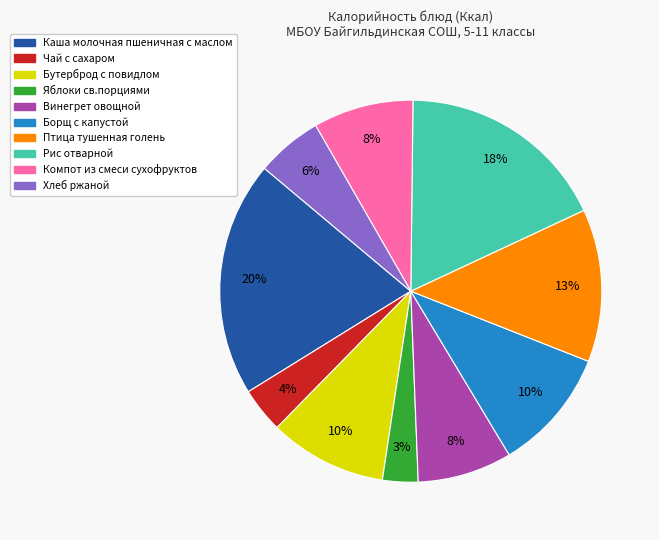

To the nearest percent, what is the average slice percentage?

10%